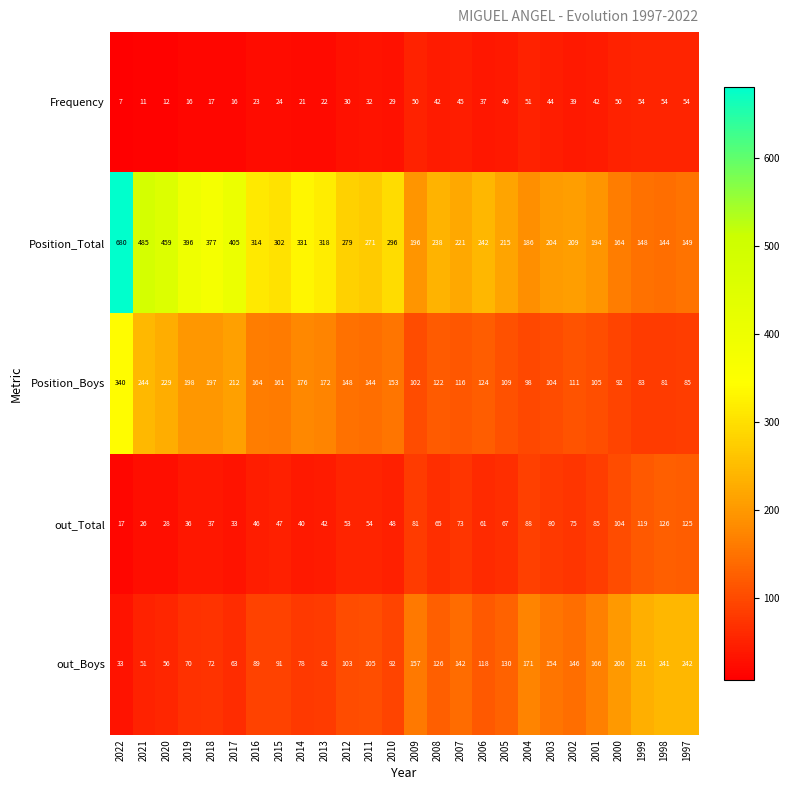

At how many categories does at least one series exceed 506?

1